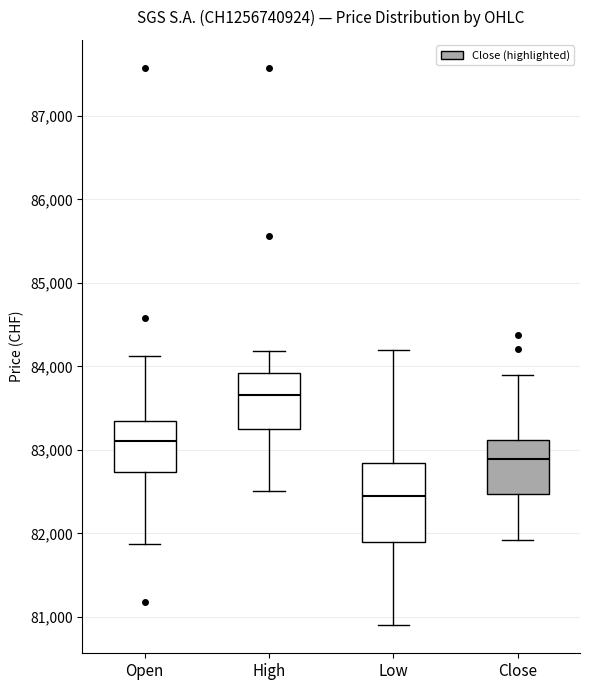

Which box has the highest median line?

High